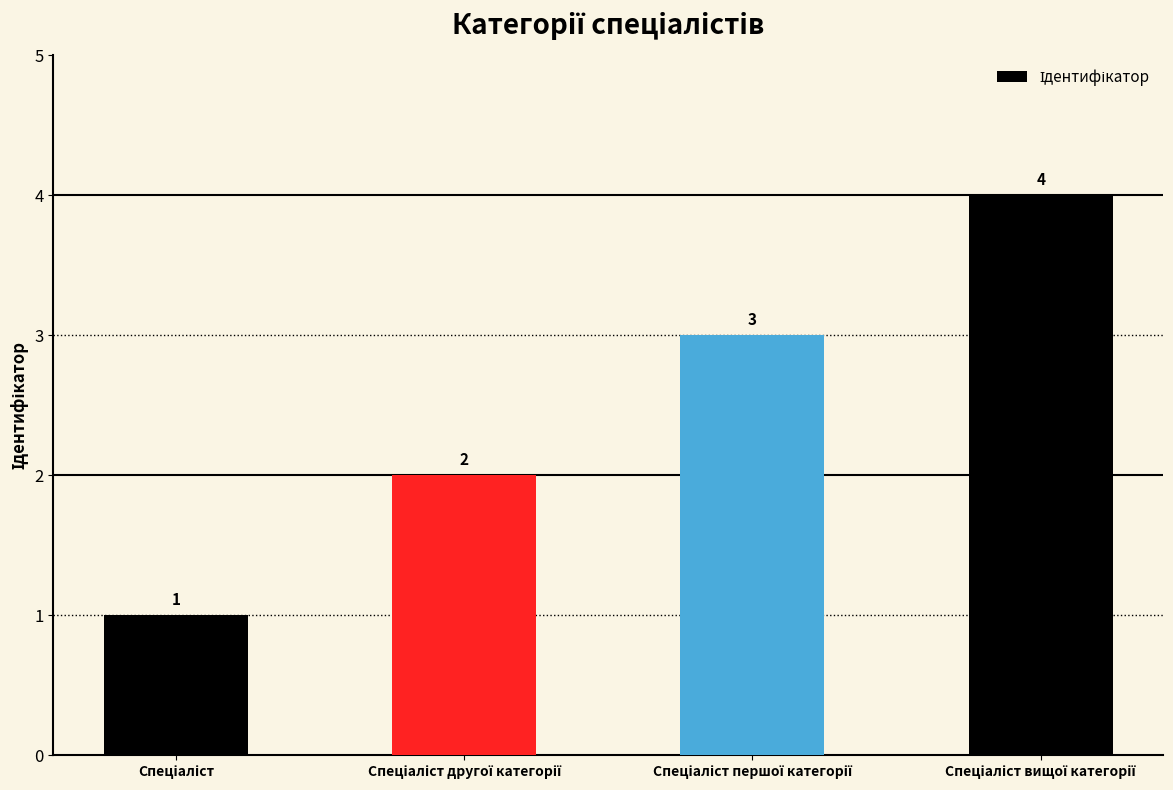

What is the sum of all values?

10